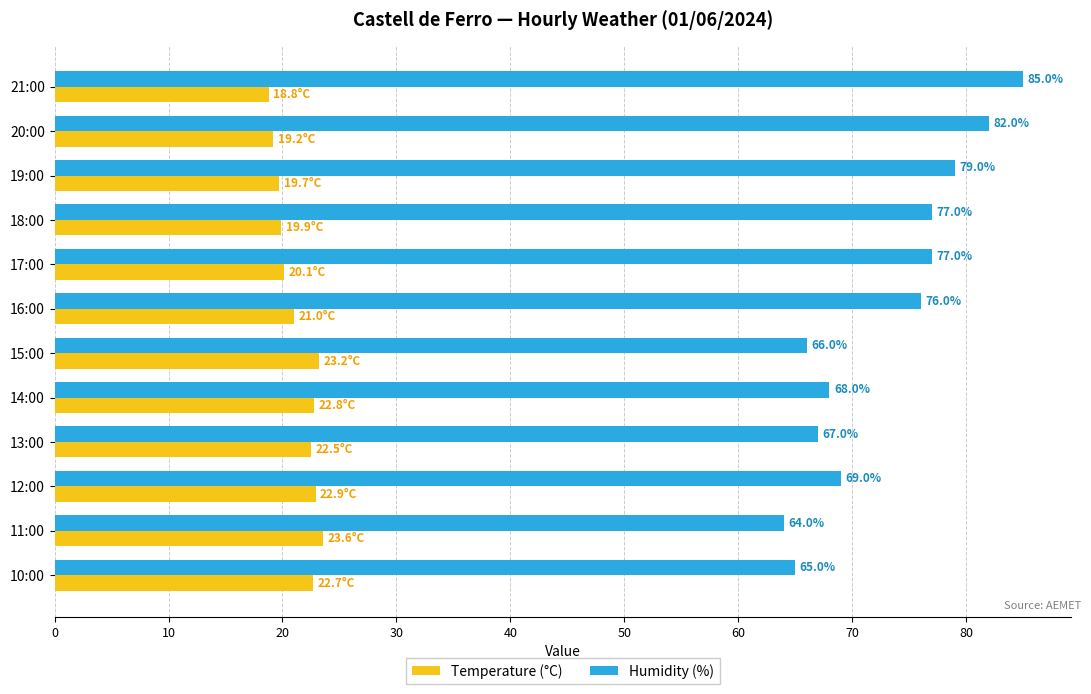

At which label is Humidity (%) closest to 74?

16:00